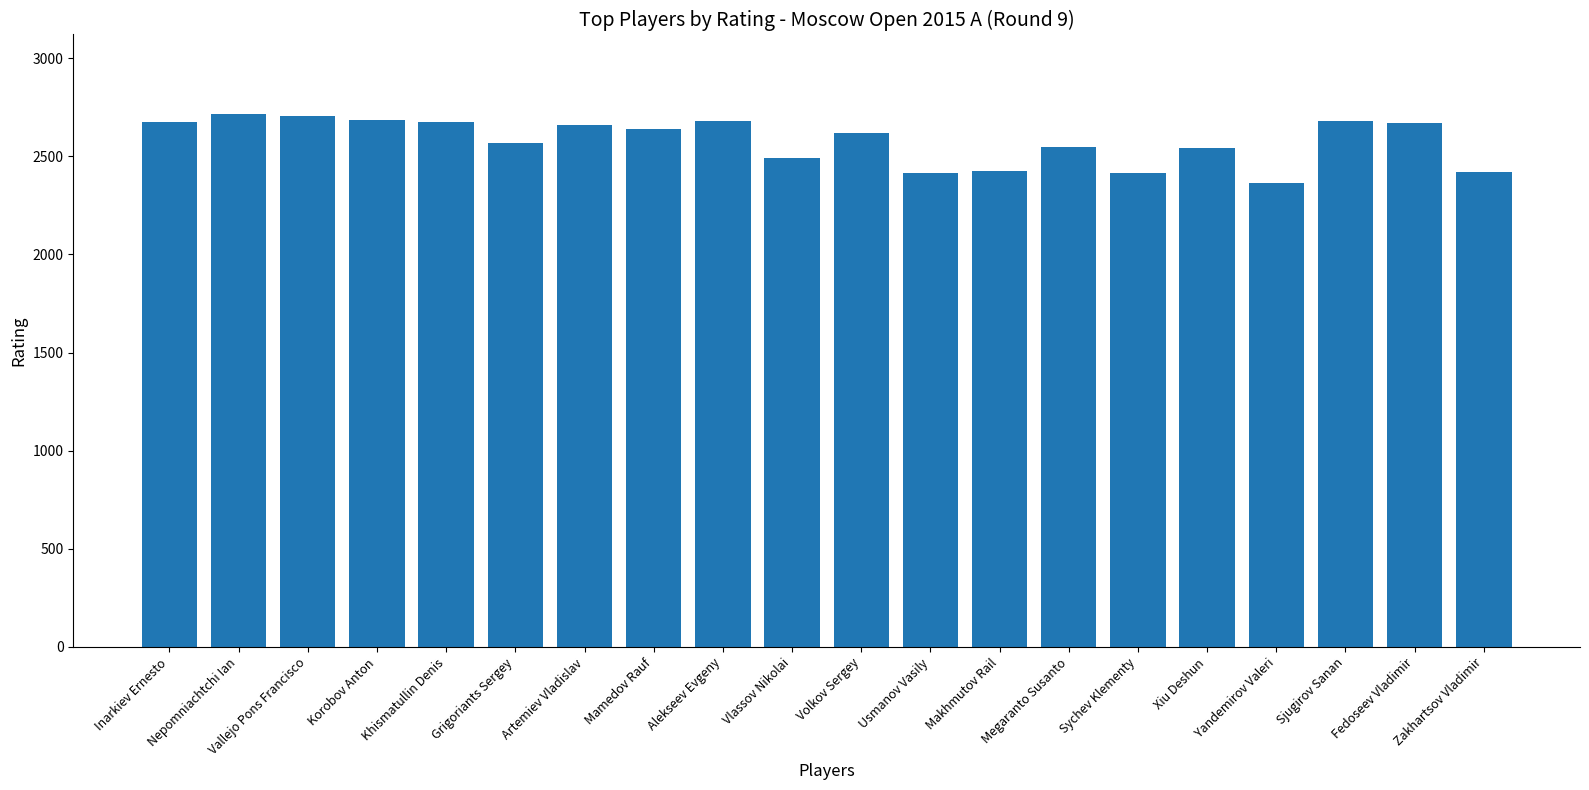

Does the chart contain any negative values?

No